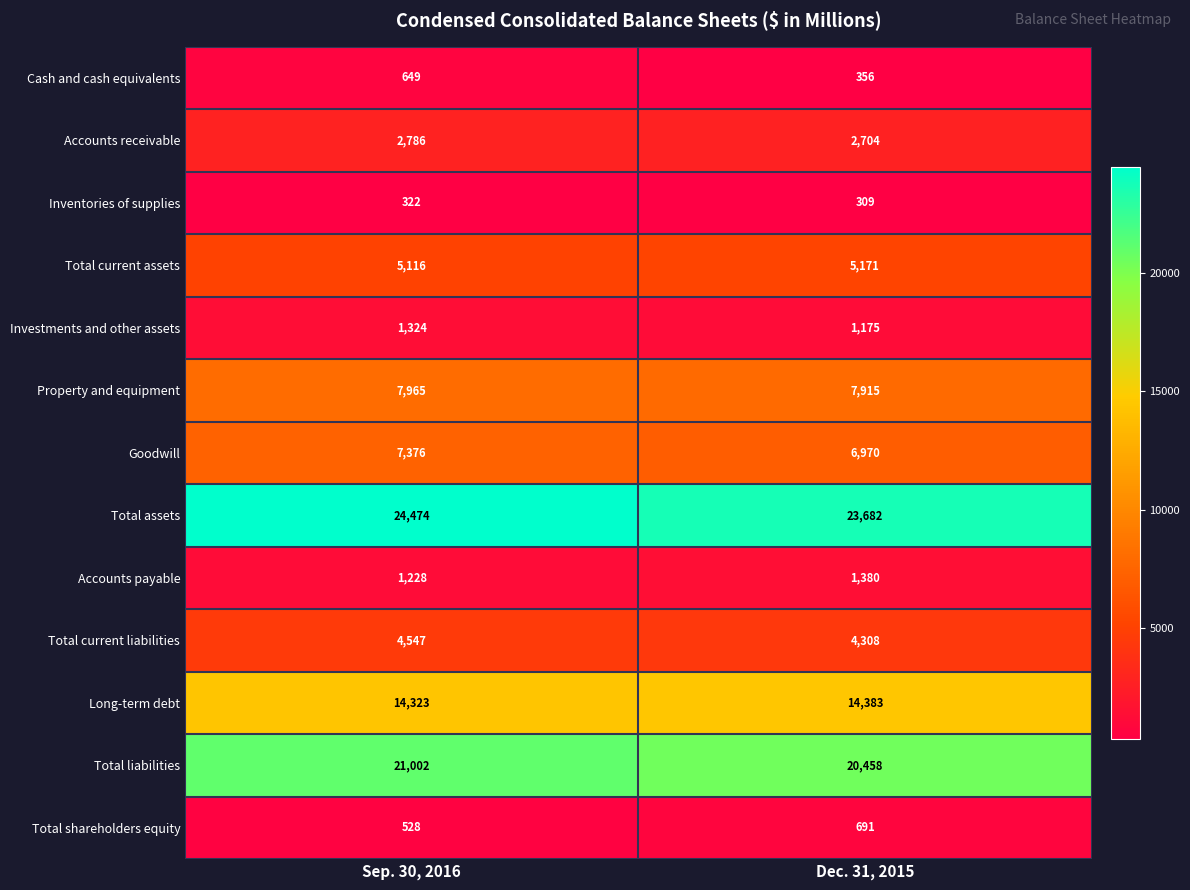

What is the maximum value shown in the chart?

24474